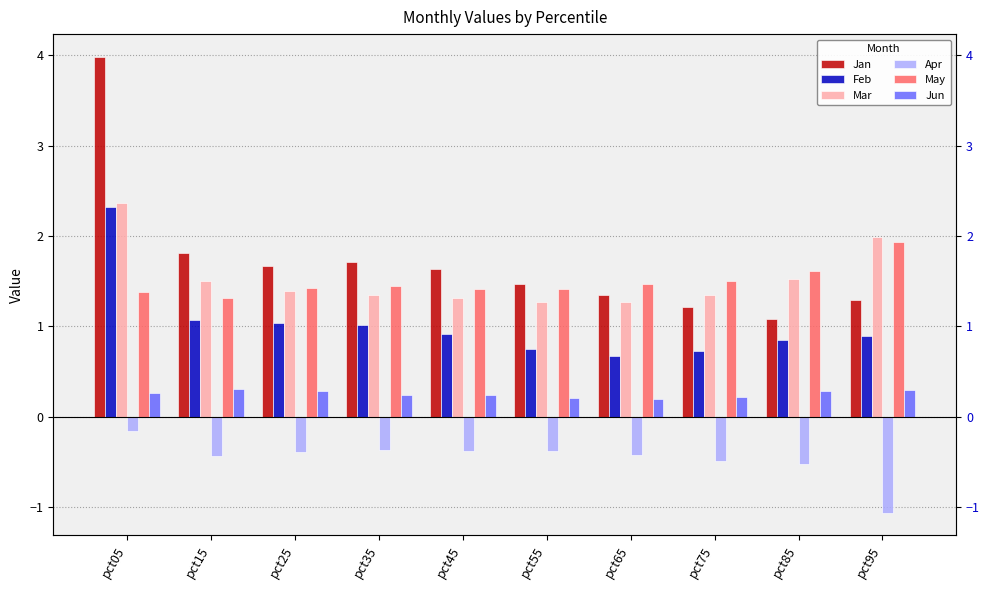

List the labels in order of Jan value, largest first.

pct05, pct15, pct35, pct25, pct45, pct55, pct65, pct95, pct75, pct85